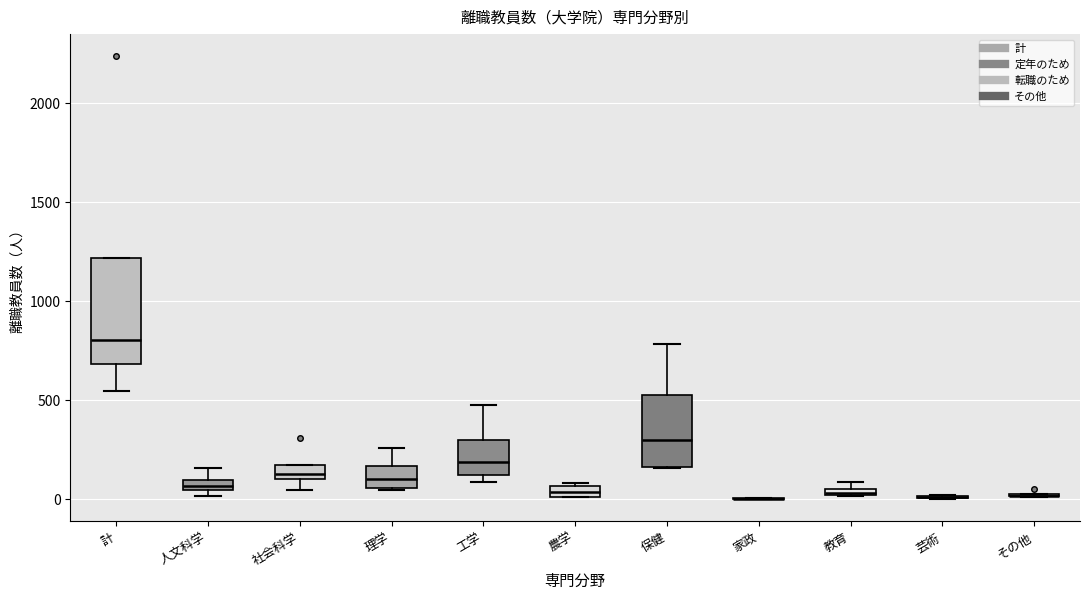

Where is the lower edge of the box for 農学 on the y-axis? The values are not printed on the chart, so give them approximately, as read against the axis.

0